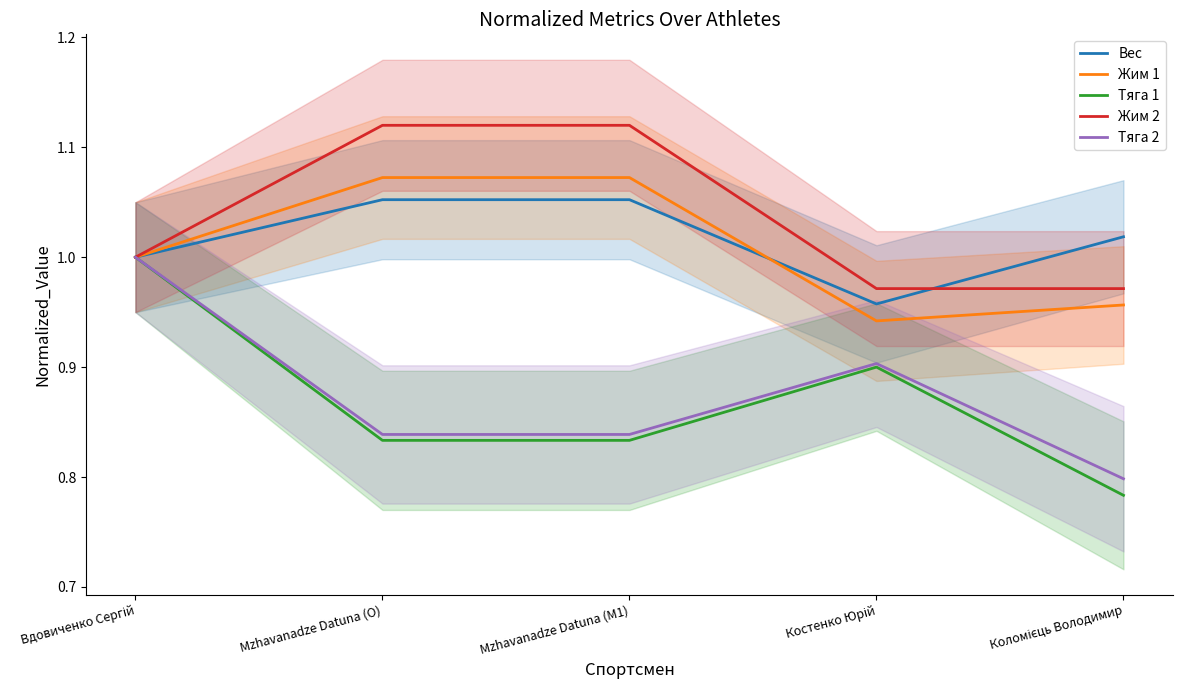

List the labels in order of Тяга 1 value, largest first.

Вдовиченко Сергій, Костенко Юрій, Mzhavanadze Datuna (O), Mzhavanadze Datuna (M1), Коломієць Володимир